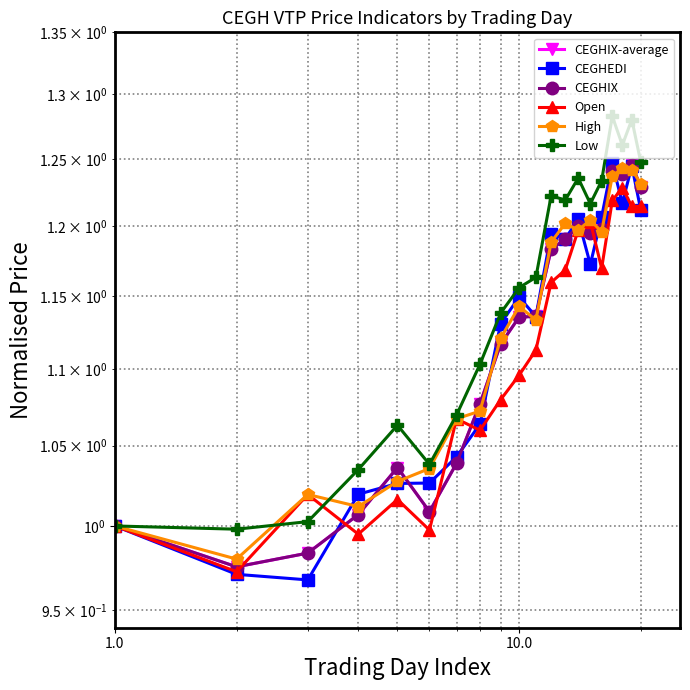

Reading right to left, list all the values displayed in this chart.

CEGHIX-average: 1.2	1.2	1.2	1.2	1.2	1.2	1.2	1.2	1.2	1.1	1.1	1.1	1.1	1.0	1.0	1.0	1.0	1.0	1.0	1.0
CEGHEDI: 1.2	1.2	1.2	1.2	1.2	1.2	1.2	1.2	1.2	1.1	1.1	1.1	1.1	1.0	1.0	1.0	1.0	1.0	1.0	1.0
CEGHIX: 1.2	1.2	1.2	1.2	1.2	1.2	1.2	1.2	1.2	1.1	1.1	1.1	1.1	1.0	1.0	1.0	1.0	1.0	1.0	1.0
Open: 1.2	1.2	1.2	1.2	1.2	1.2	1.2	1.2	1.2	1.1	1.1	1.1	1.1	1.1	1.0	1.0	1.0	1.0	1.0	1.0
High: 1.2	1.2	1.2	1.2	1.2	1.2	1.2	1.2	1.2	1.1	1.1	1.1	1.1	1.1	1.0	1.0	1.0	1.0	1.0	1.0
Low: 1.2	1.3	1.3	1.3	1.2	1.2	1.2	1.2	1.2	1.2	1.2	1.1	1.1	1.1	1.0	1.1	1.0	1.0	1.0	1.0